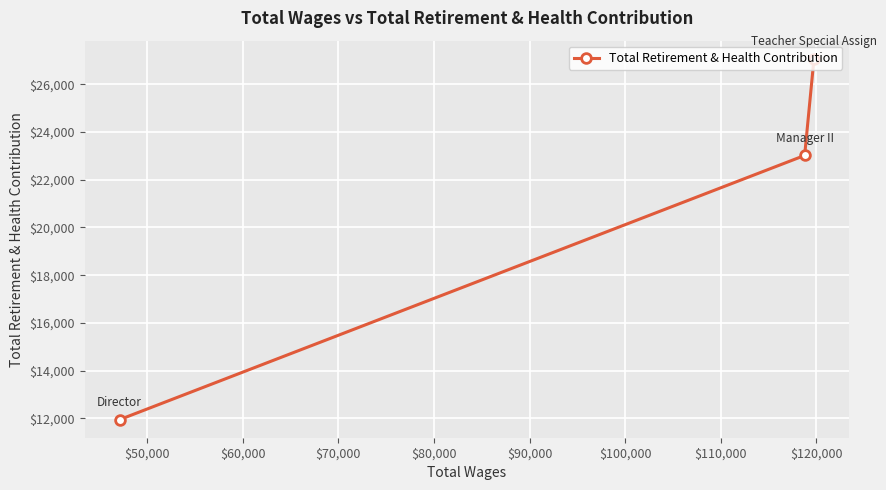

Reading left to right, transcribe all the data shown in this chart.

11944	23020	27075